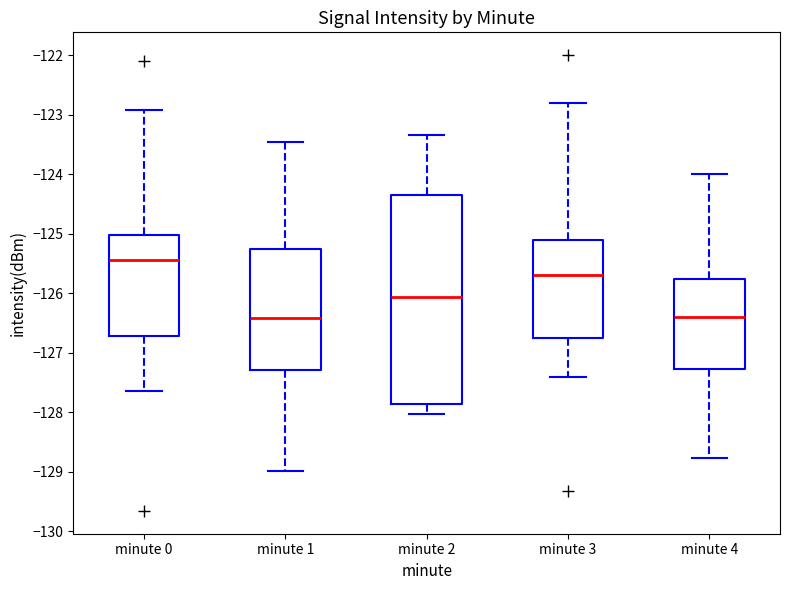

Reading left to right, transcribe this box plot: for each box, give where its median line is, the range the box spans, and where its two whiskers end, as read against the y-axis. The values are not printed on the chart, so give them approximately, as read against the axis.

minute 0: median -125.4, box -126.7 to -125.0, whiskers -127.6 to -122.9
minute 1: median -126.4, box -127.3 to -125.3, whiskers -129.0 to -123.5
minute 2: median -126.1, box -127.9 to -124.3, whiskers -128.0 to -123.3
minute 3: median -125.7, box -126.8 to -125.1, whiskers -127.4 to -122.8
minute 4: median -126.4, box -127.3 to -125.8, whiskers -128.8 to -124.0